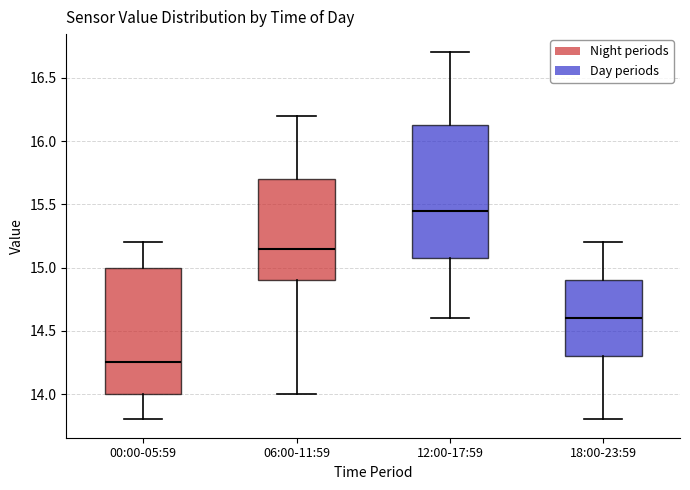

Where does the median line of the box for 06:00-11:59 sit on the y-axis? The values are not printed on the chart, so give them approximately, as read against the axis.

15.15